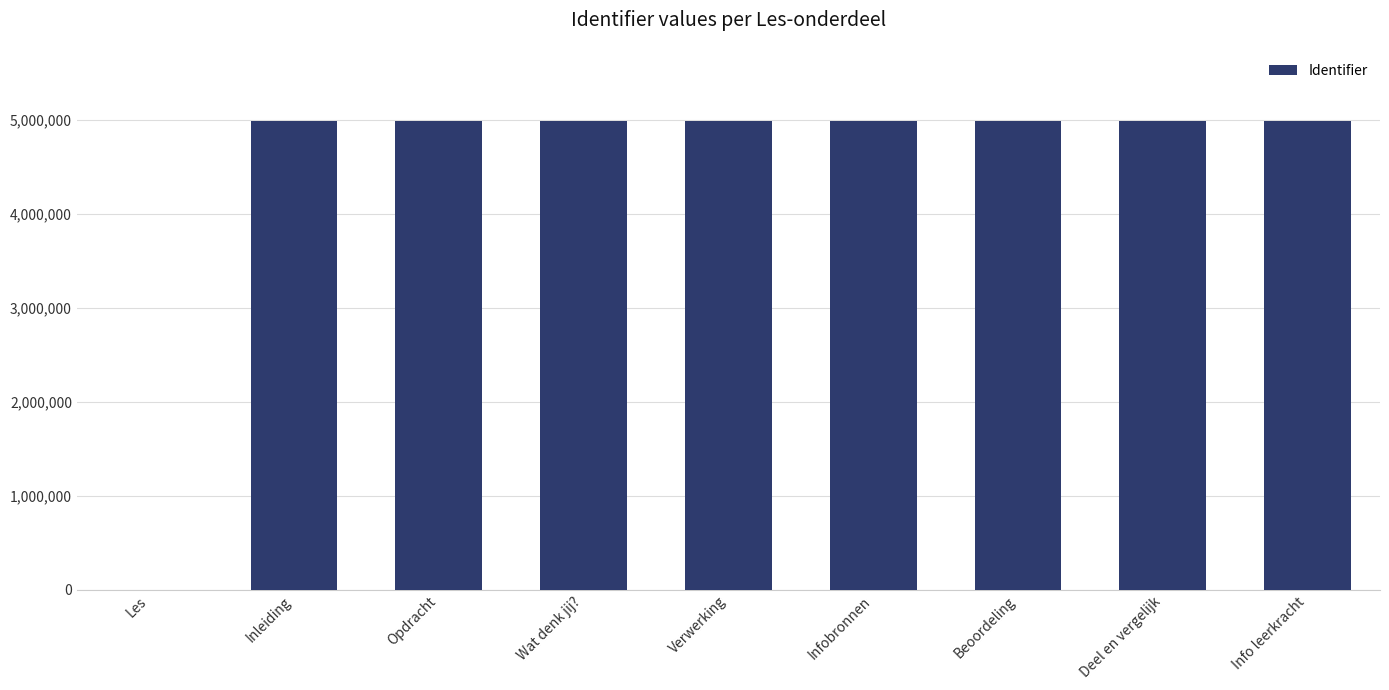

What is the maximum value shown in the chart?

4984605